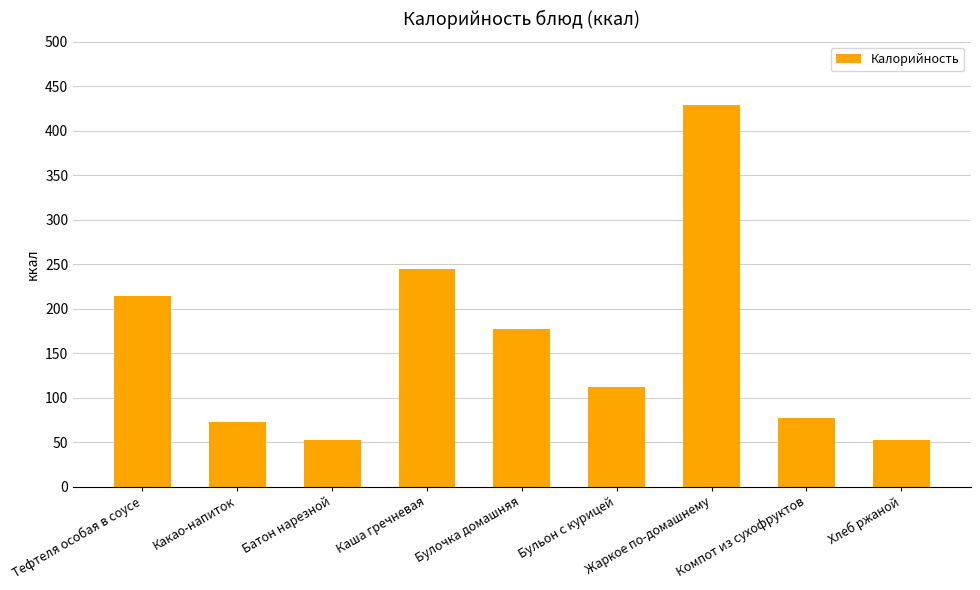

Is it true that the value at Хлеб ржаной is 26?

False